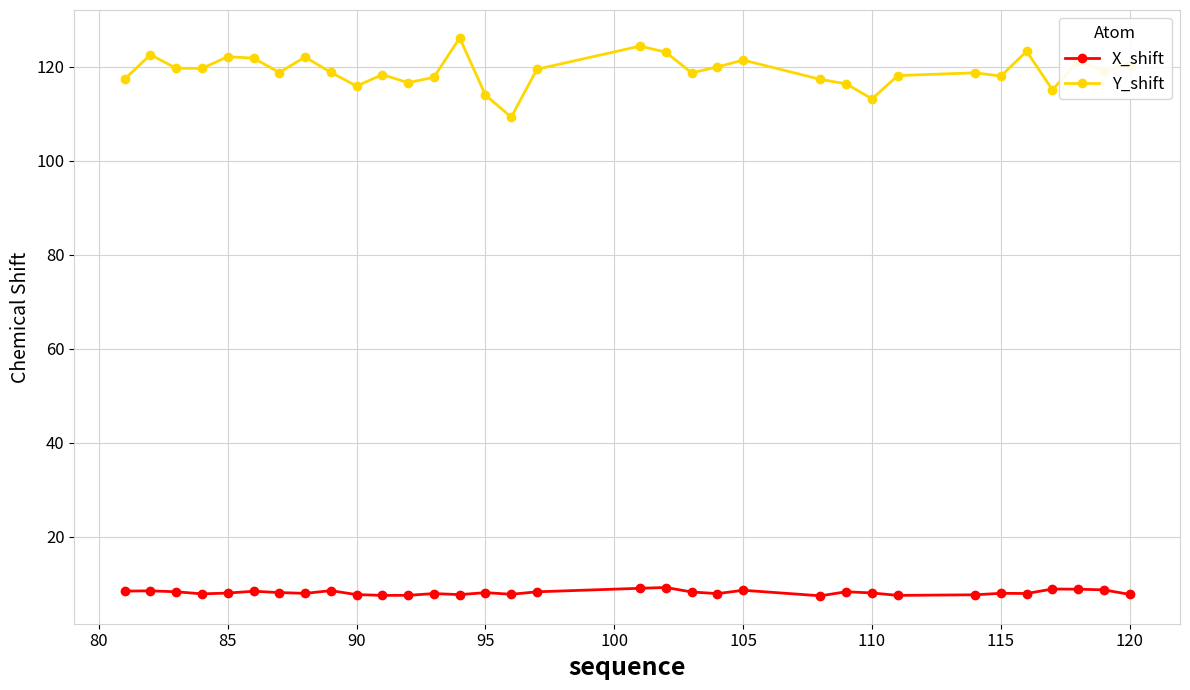

List the series in order of their peak value, highest first.

Y_shift, X_shift